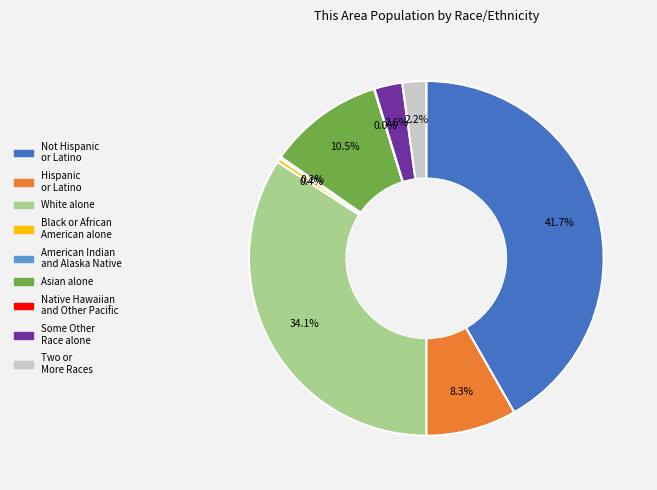

Between Two or More Races and Hispanic or Latino, which is larger?

Hispanic or Latino